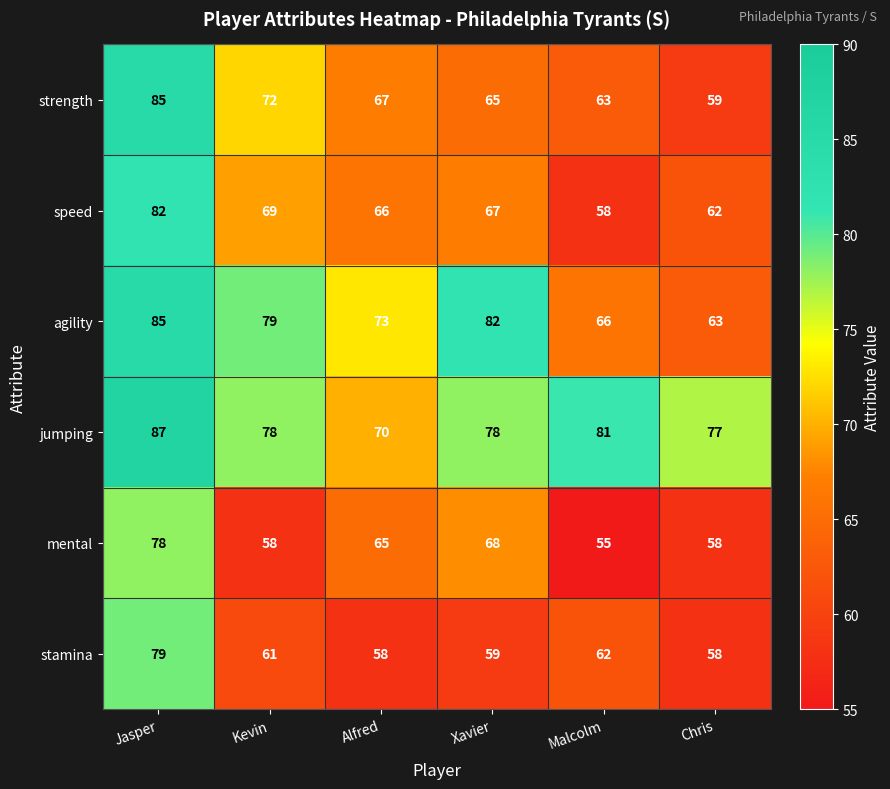

What is the spread (max minus min) of values at Kevin?

21